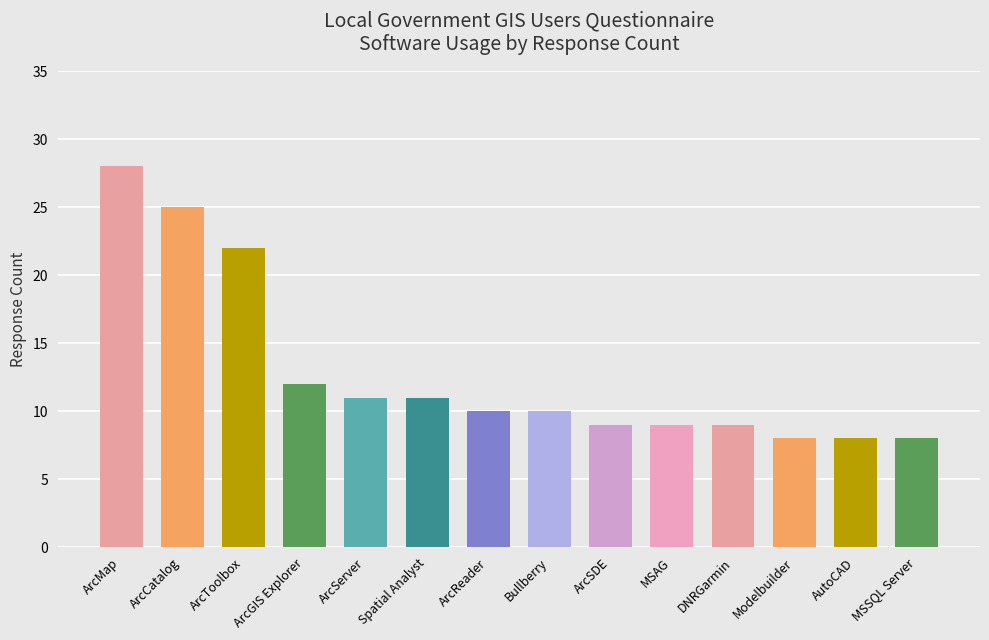

Rank the categories by value from lowest to highest.

Modelbuilder, AutoCAD, MSSQL Server, ArcSDE, MSAG, DNRGarmin, ArcReader, Bullberry, ArcServer, Spatial Analyst, ArcGIS Explorer, ArcToolbox, ArcCatalog, ArcMap